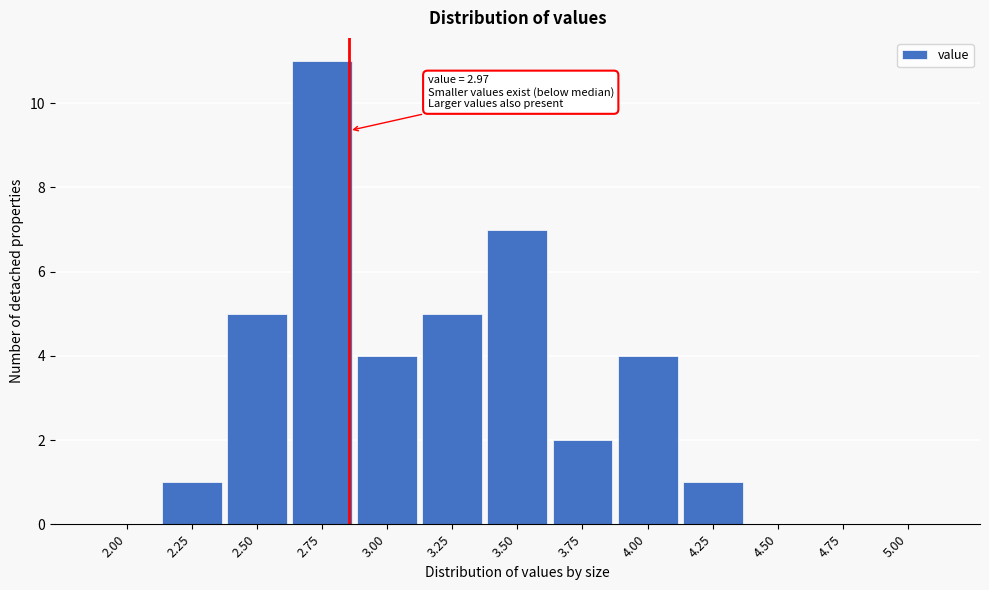

Reading left to right, list all the values displayed in this chart.

2.00=0	2.25=1	2.50=5	2.75=11	3.00=4	3.25=5	3.50=7	3.75=2	4.00=4	4.25=1	4.50=0	4.75=0	5.00=0